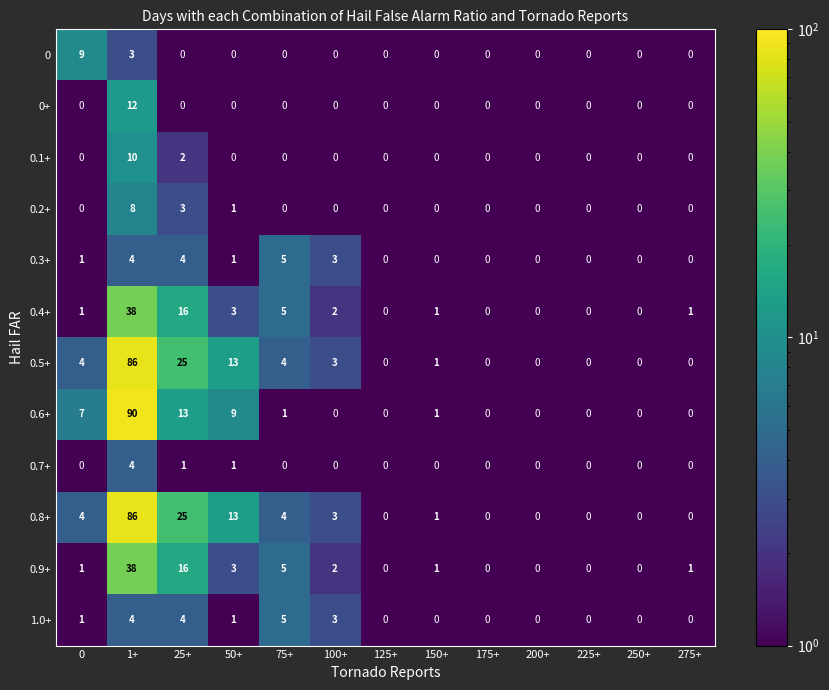

At how many categories does at least one series exceed 38?

1